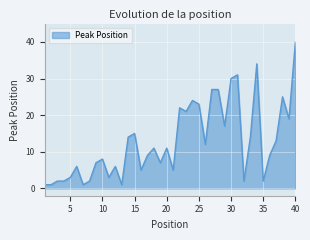

What is the difference between the maximum and minimum values?

39